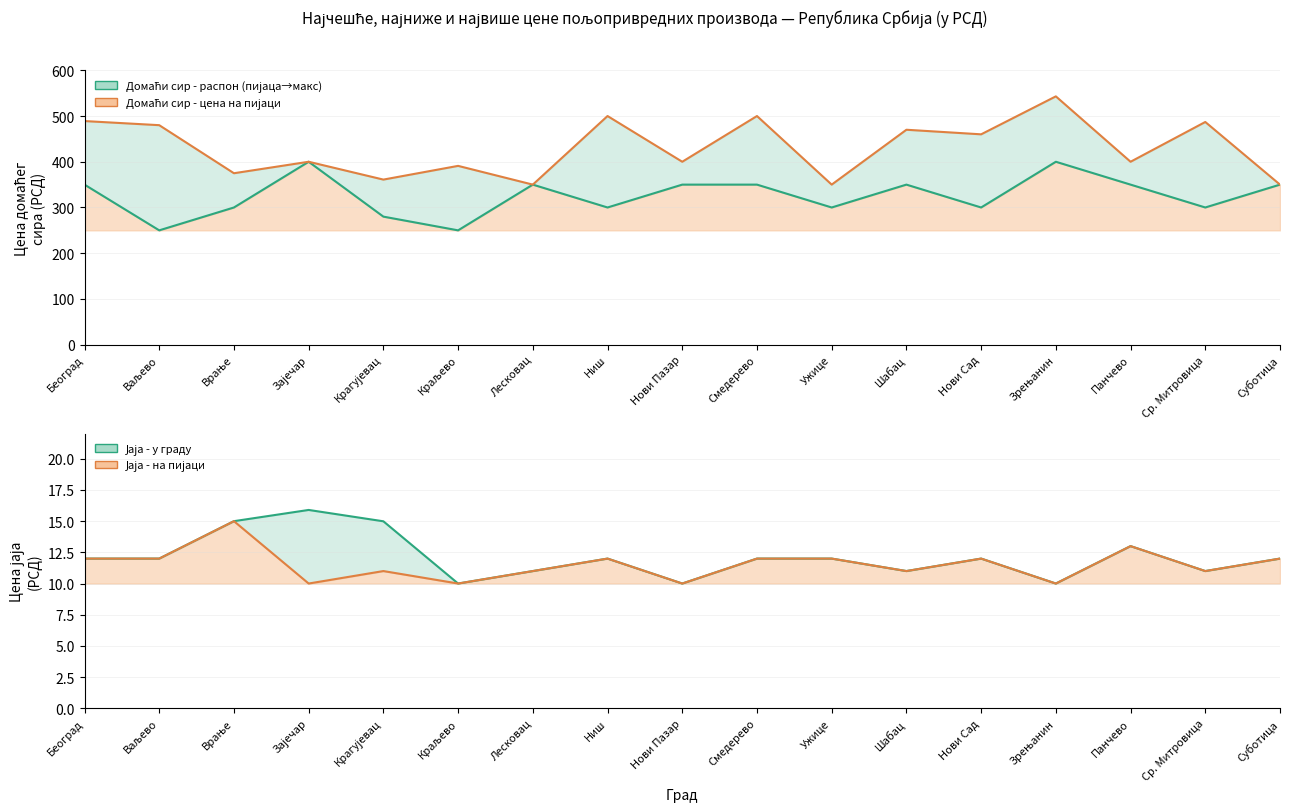

True or false: Домаћи сир - највиша цена has a value of 543.0 at Зрењанин.

True